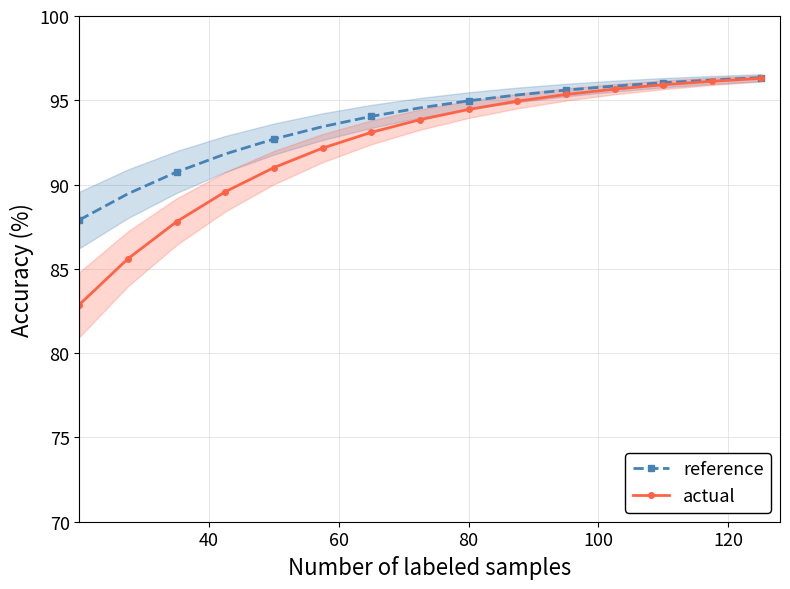

What is the highest value of the actual series?

96.3